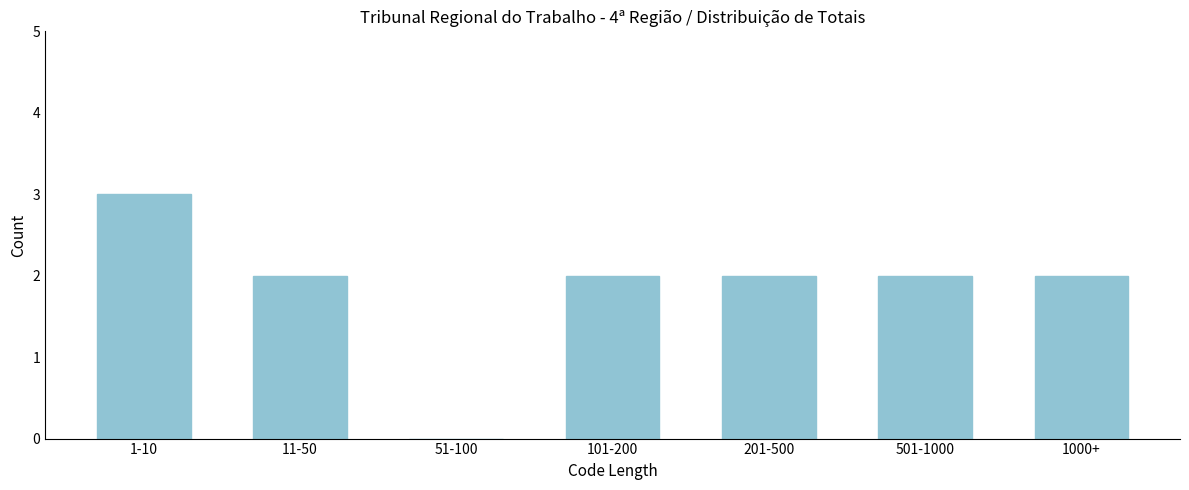

Reading right to left, transcribe all the data shown in this chart.

1000+=2	501-1000=2	201-500=2	101-200=2	51-100=0	11-50=2	1-10=3